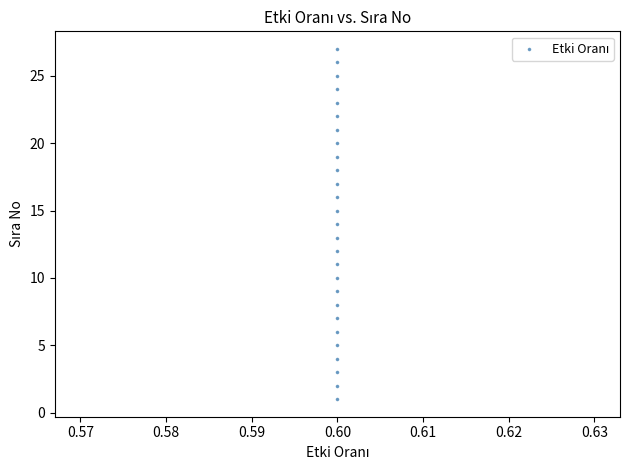

How many data points are displayed?

27